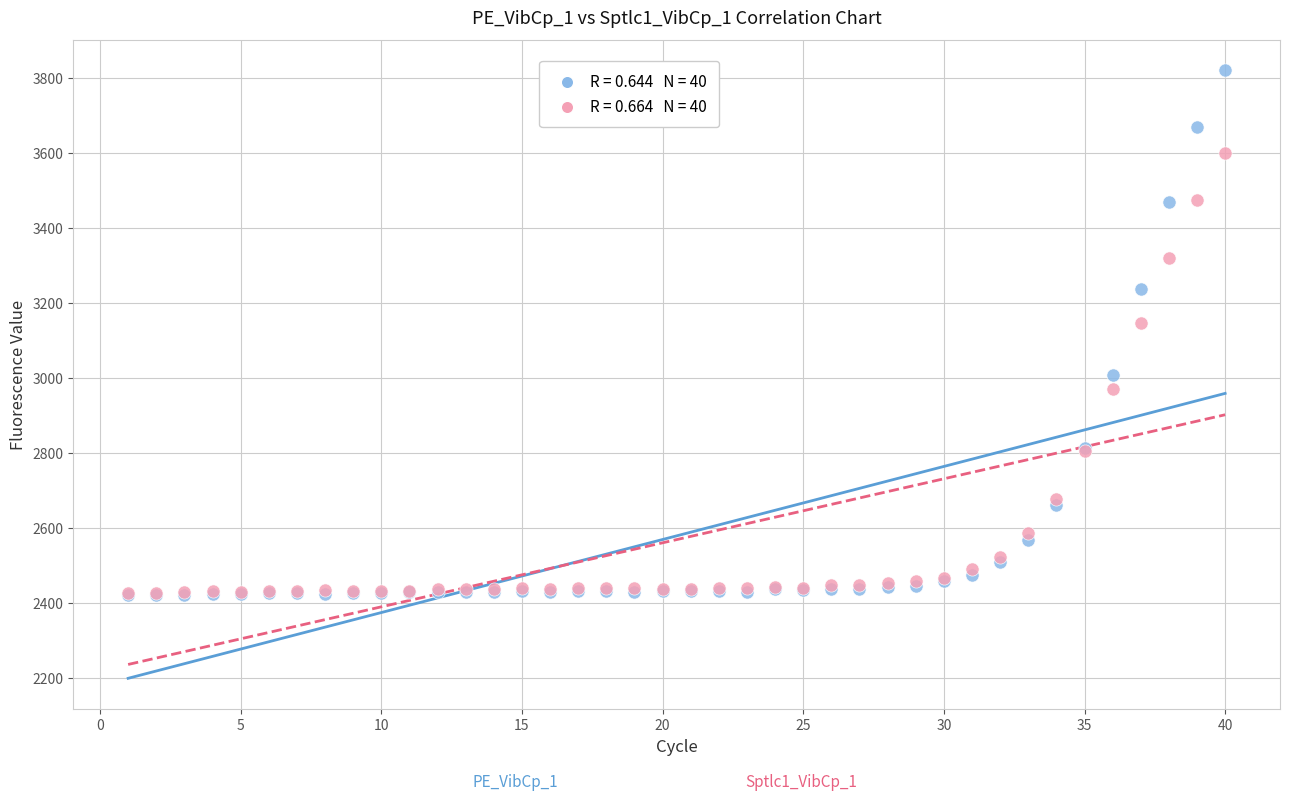

Across all series, what Y value is closest to 3119?

3145.7